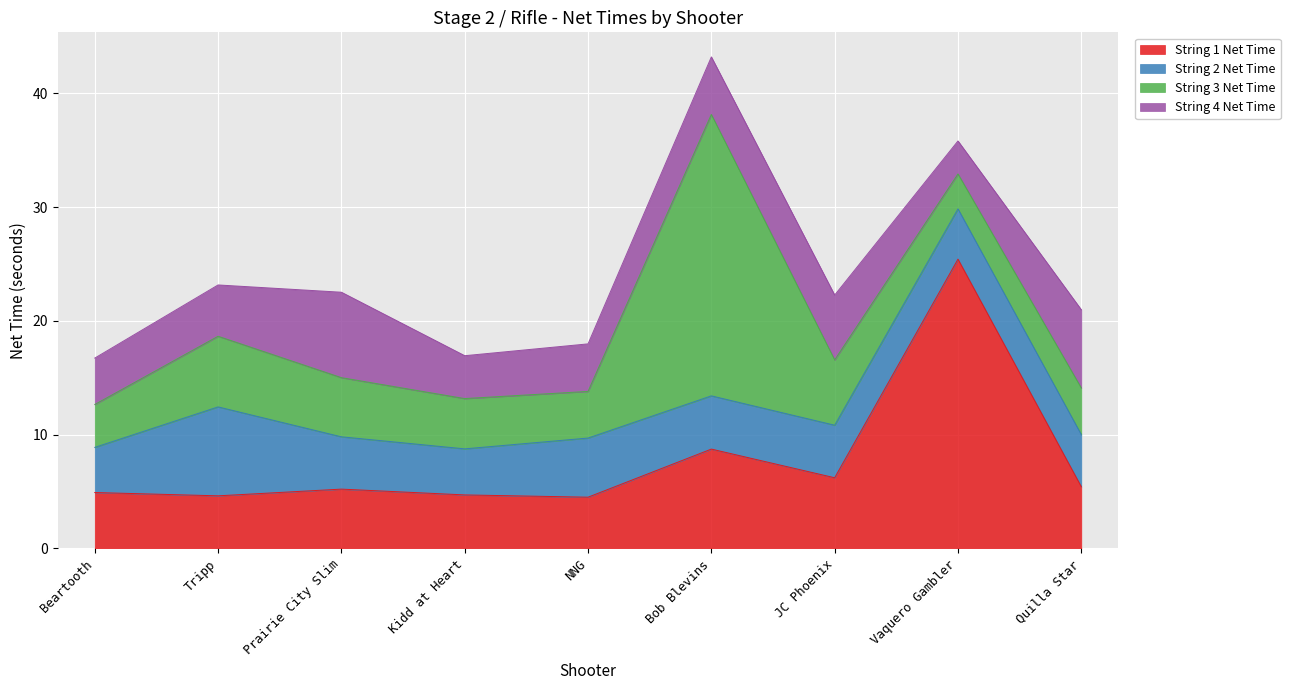

Which series has the largest total across all categories?

String 1 Net Time